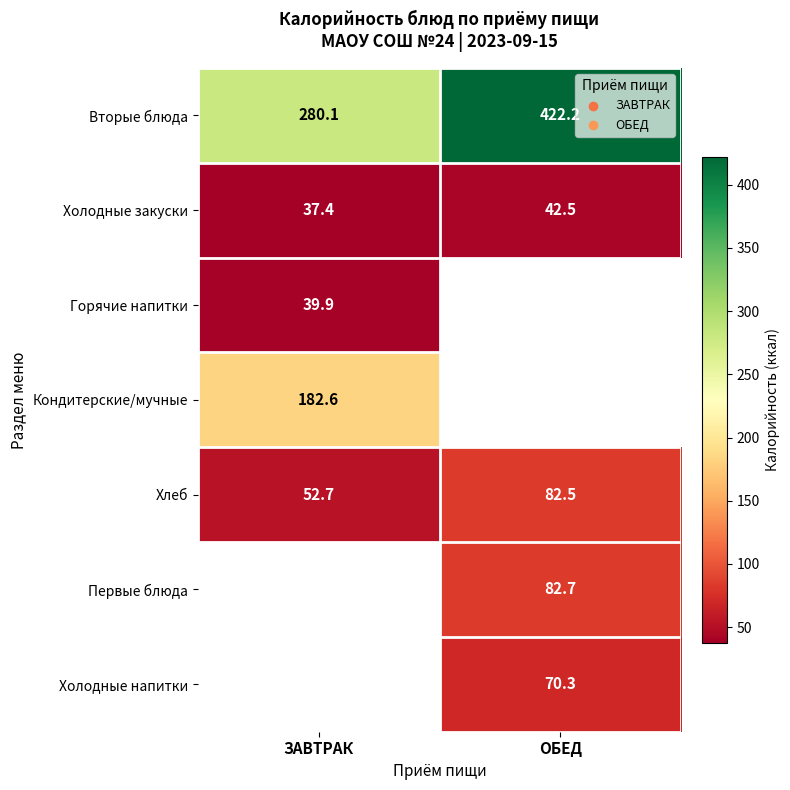

Rank the categories by Вторые блюда value from lowest to highest.

ЗАВТРАК, ОБЕД